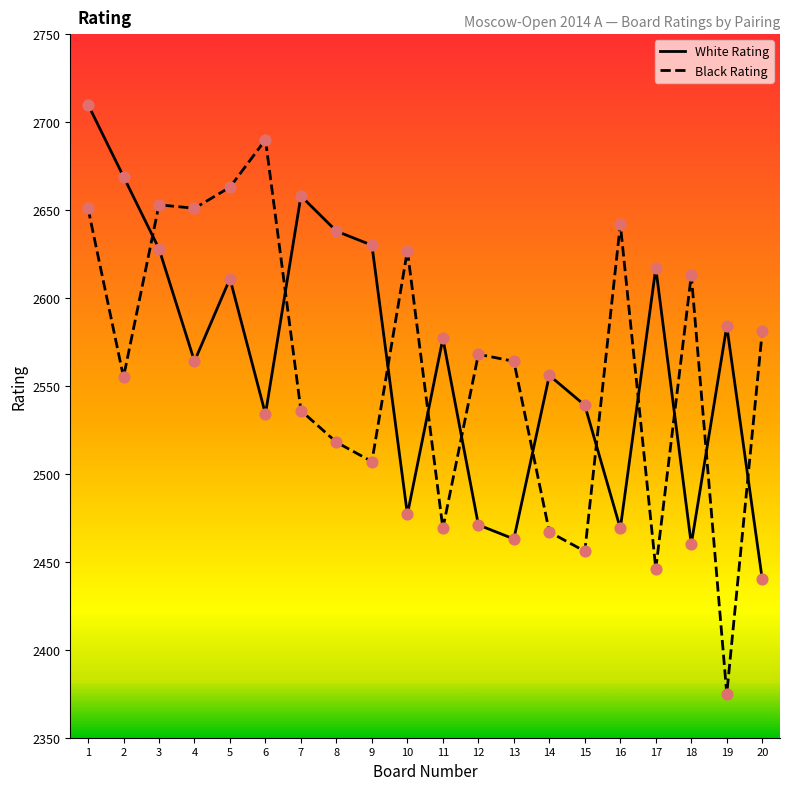

Which series reaches the minimum Y coordinate?

Black Rating